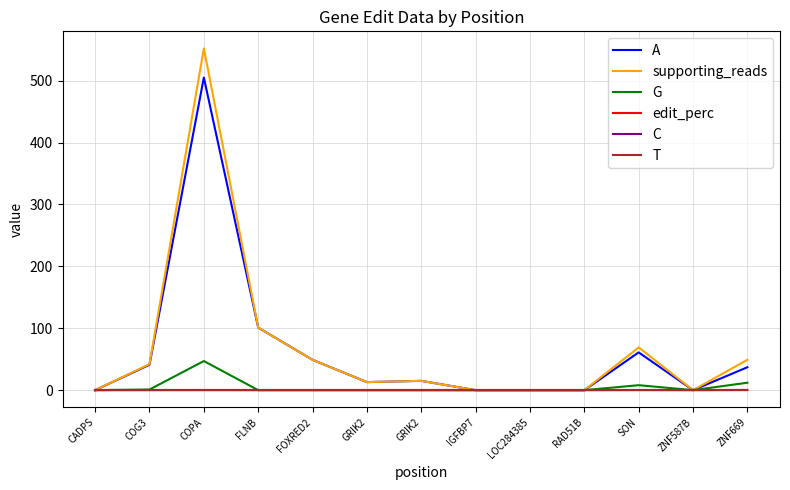

Does the chart display data point markers on the line(s)?

No